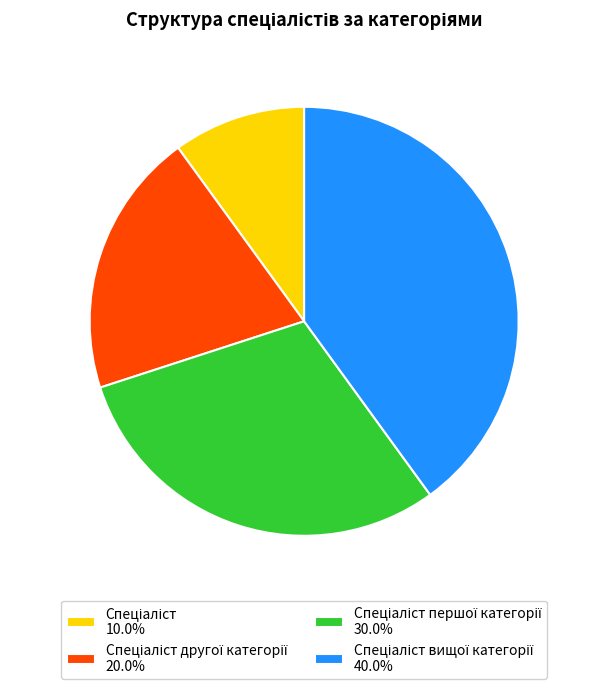

Does any single category account for the majority?

No